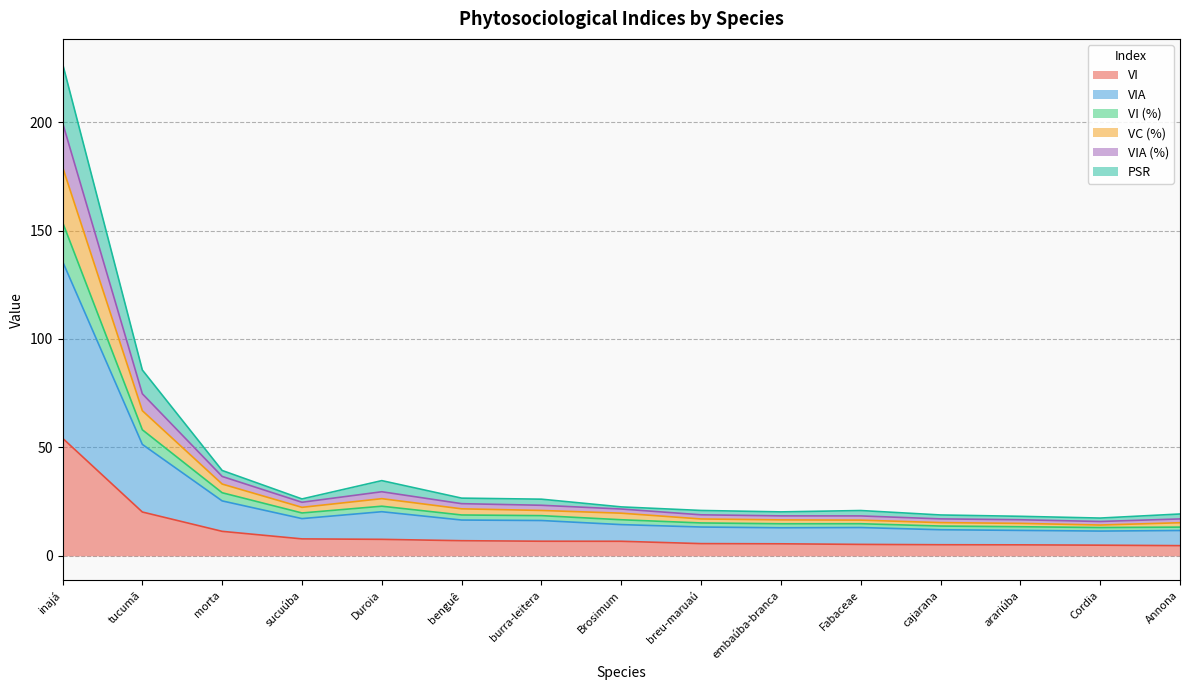

The VIA series shows 45.1 at sucuúba. True or false?

False